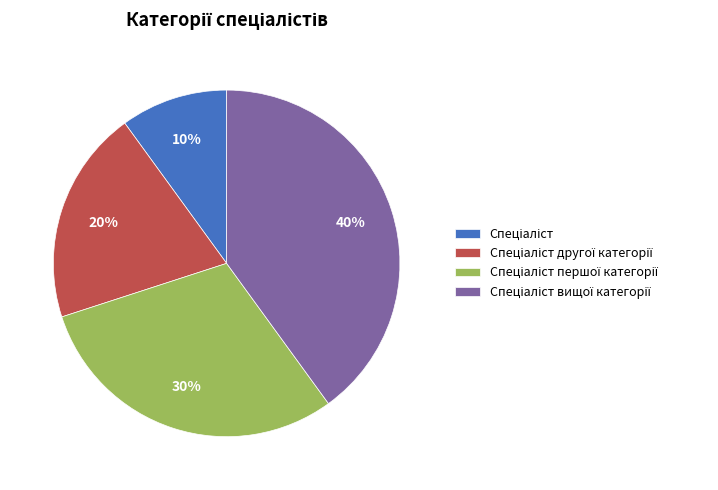

Is there any slice that represents more than half of the pie?

No